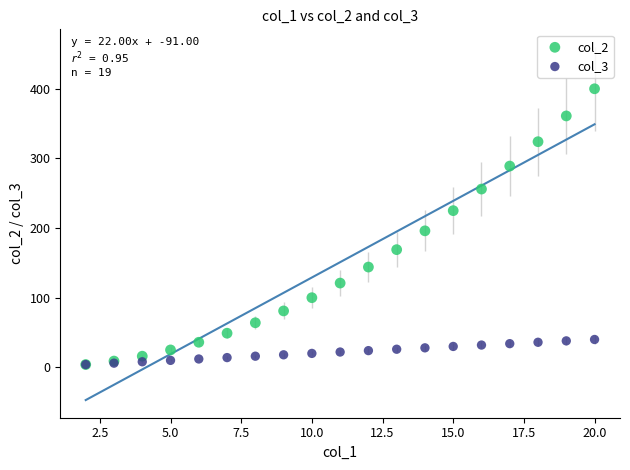

Across all series, what Y value is closest to 202?

196